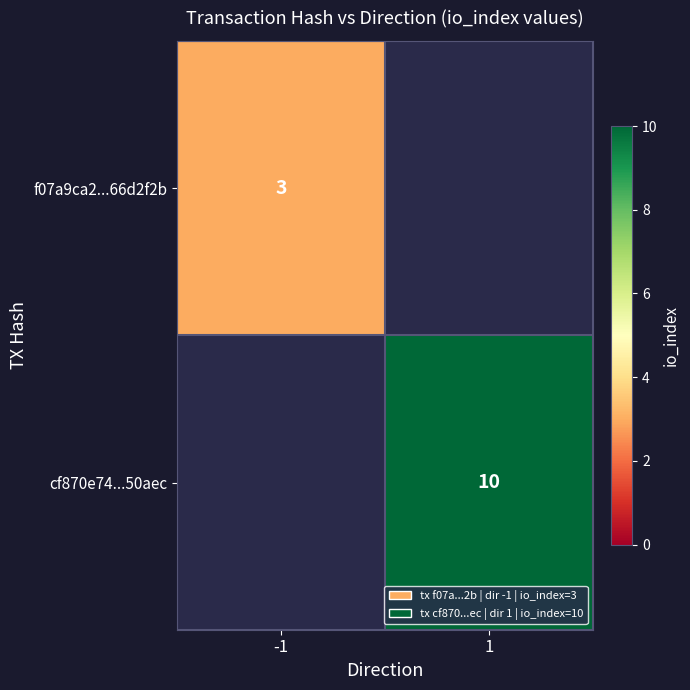

The f07a9ca2...66d2f2b series shows 4 at -1. True or false?

False